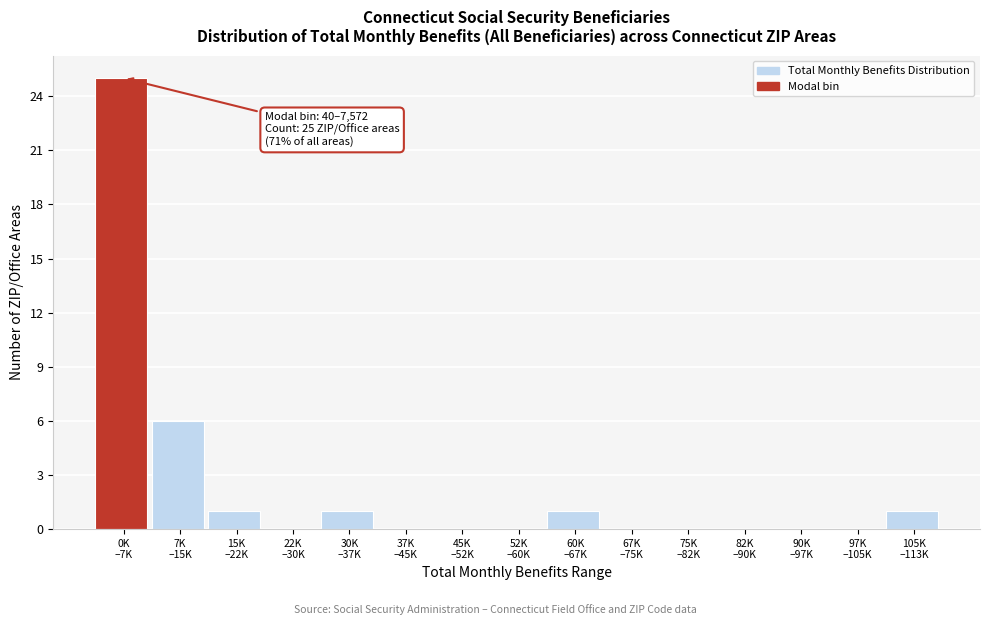

What is the sum of all values?

35